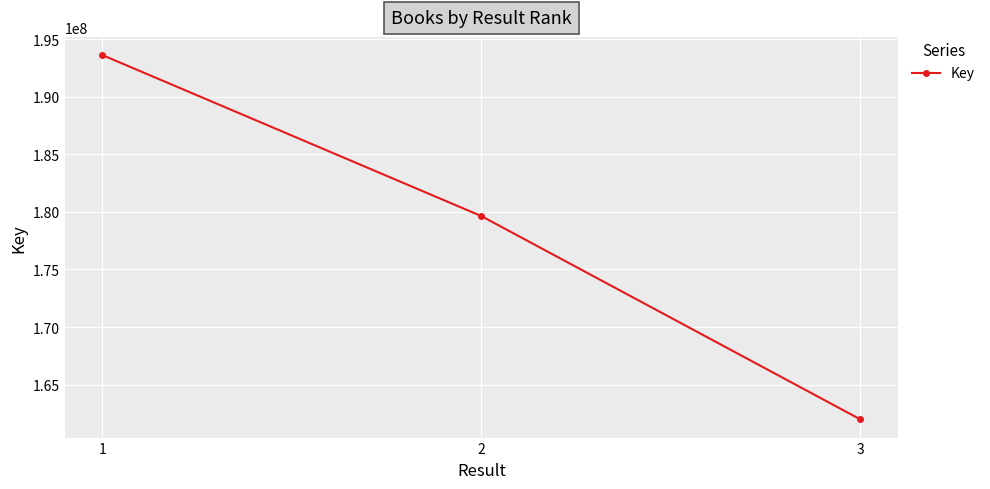

Count the values in the range 161984462 to 193616160.

3